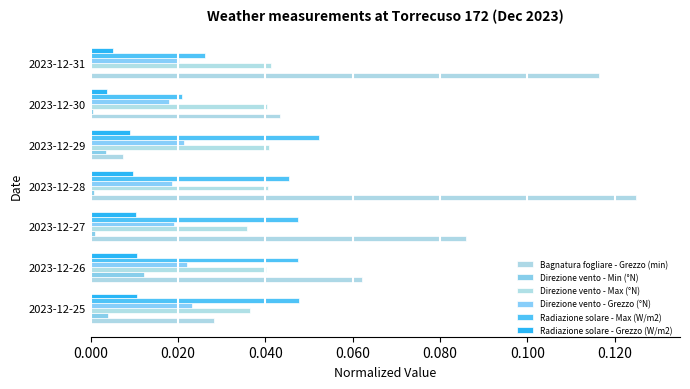

How many series are shown in this chart?

6